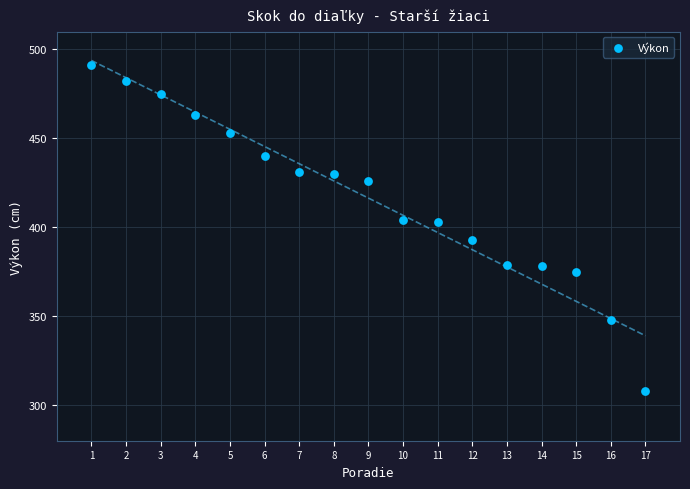

What is the range of X values (max minus min)?

16